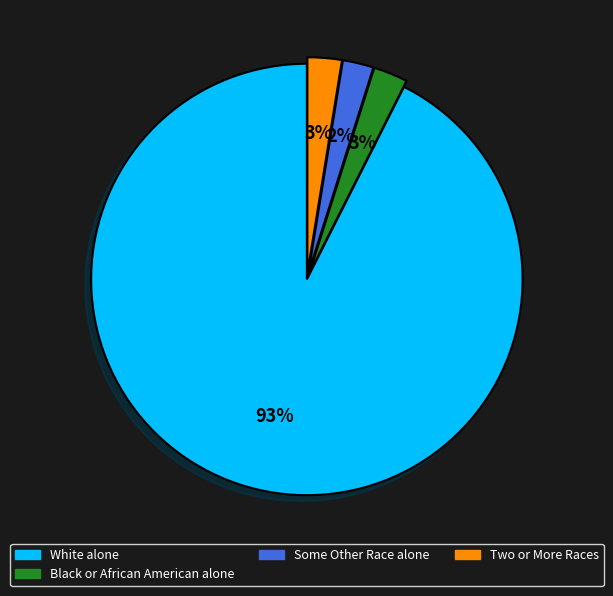

What is the largest slice in the pie chart?

White alone